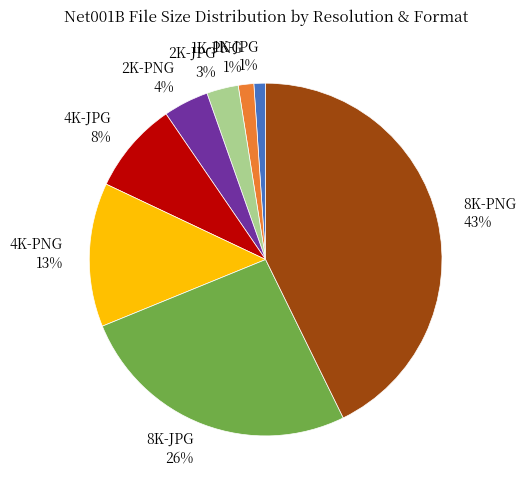

Is there any slice that represents more than half of the pie?

No